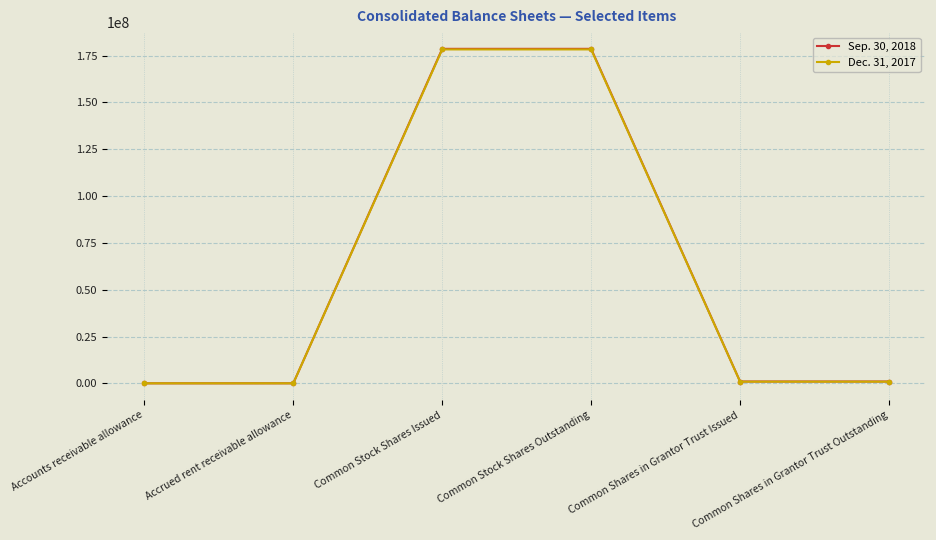

Between which two adjacent categories do Dec. 31, 2017 and Sep. 30, 2018 first intersect?

Accounts receivable allowance and Accrued rent receivable allowance